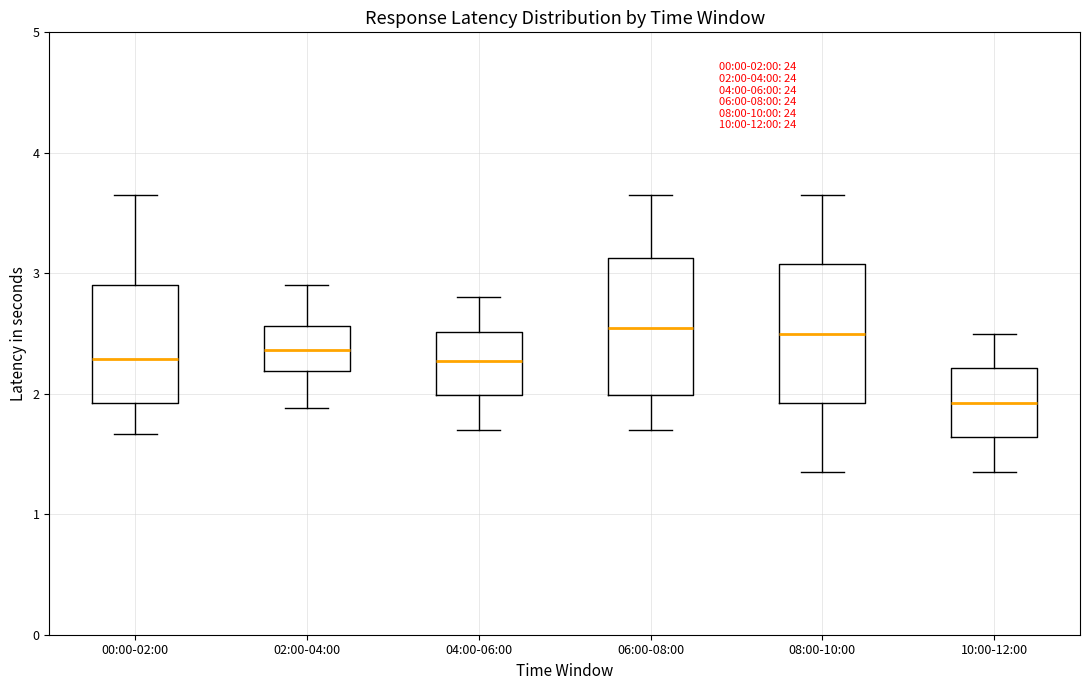

Which box's median line is the lowest?

10:00-12:00